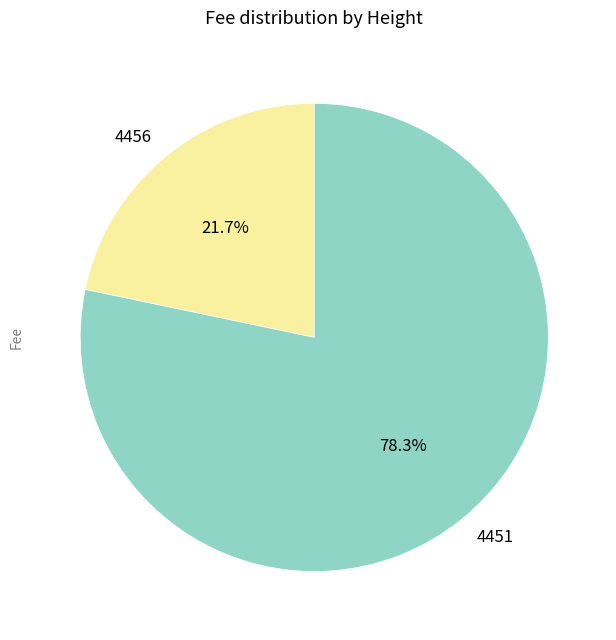

What is the majority slice?

4451